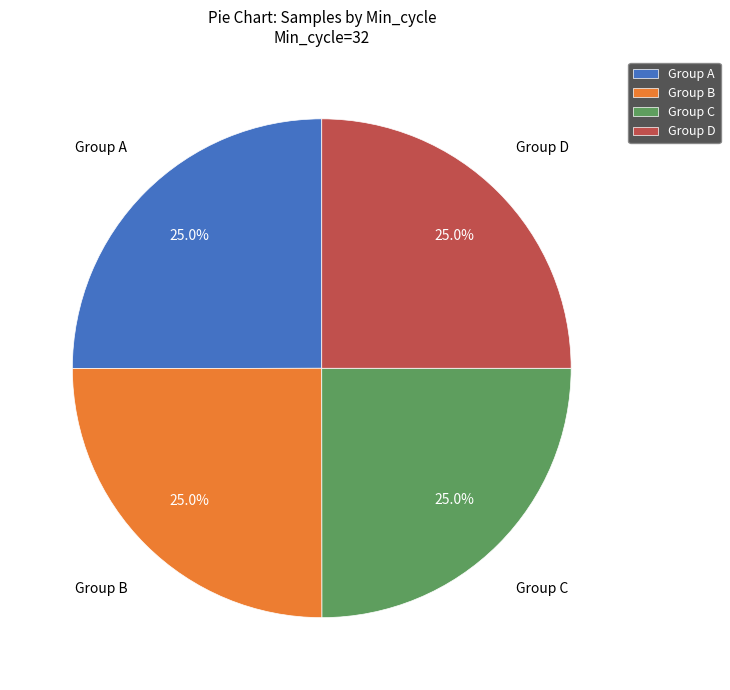

Is Group D the majority of the pie?

No